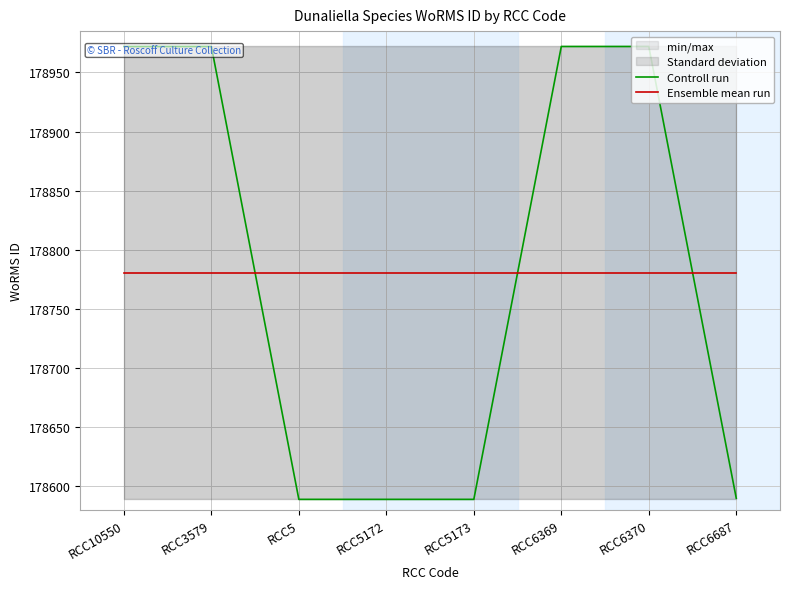

What position from the right is RCC3579?

7